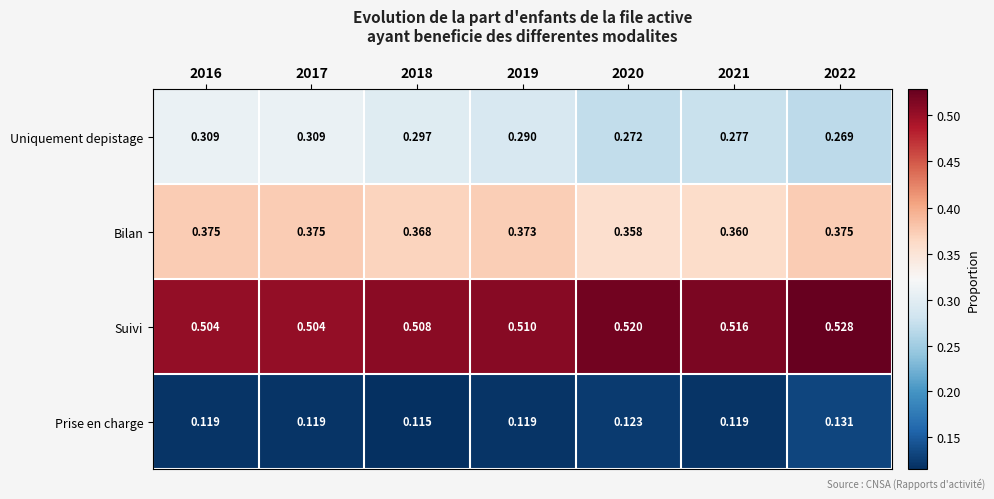

Is the value of Bilan at 2018 greater than the value of Uniquement depistage at 2021?

Yes